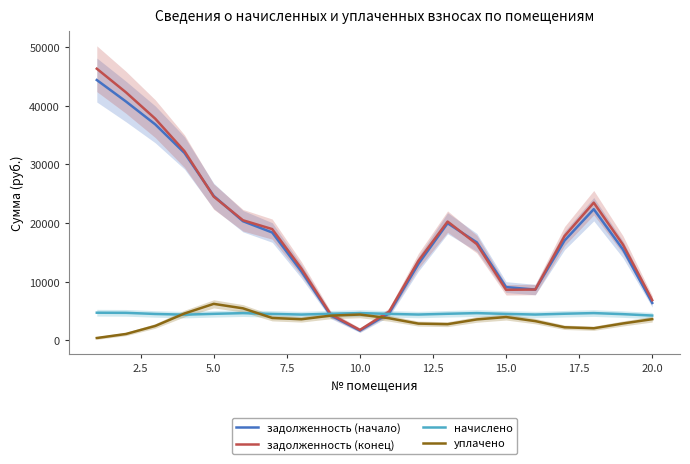

Does the chart display data point markers on the line(s)?

No